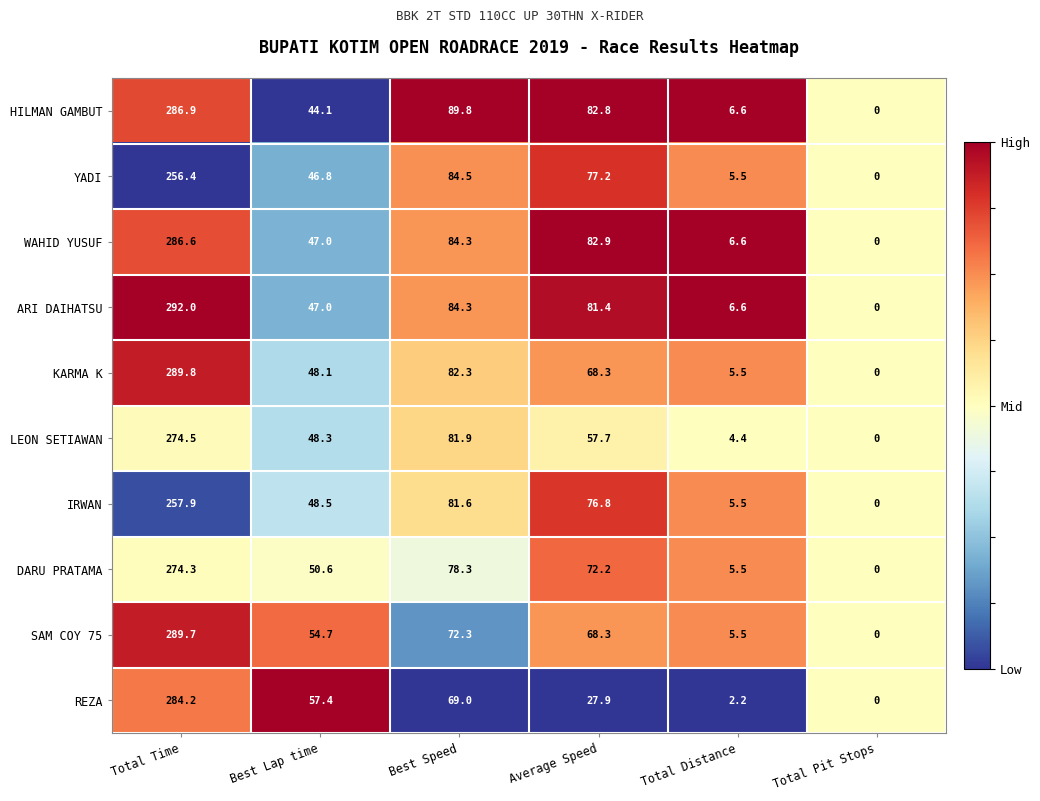

Which series has the largest range (max minus min)?

ARI DAIHATSU